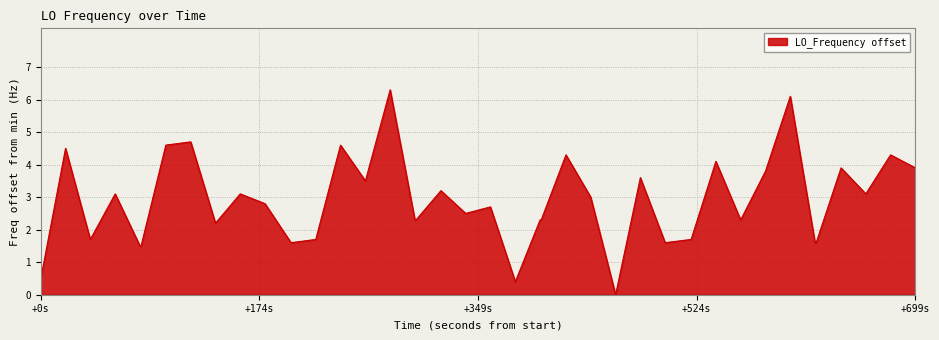

What is the difference between the maximum and minimum values?

6.3